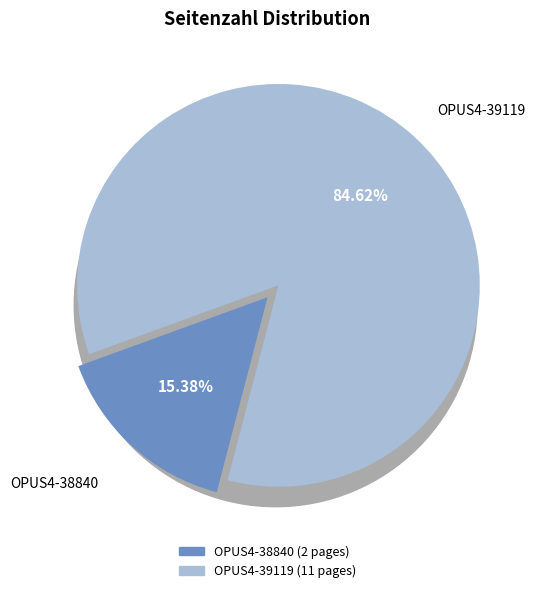

Is the sum of OPUS4-39119 and OPUS4-38840 greater than half?

Yes